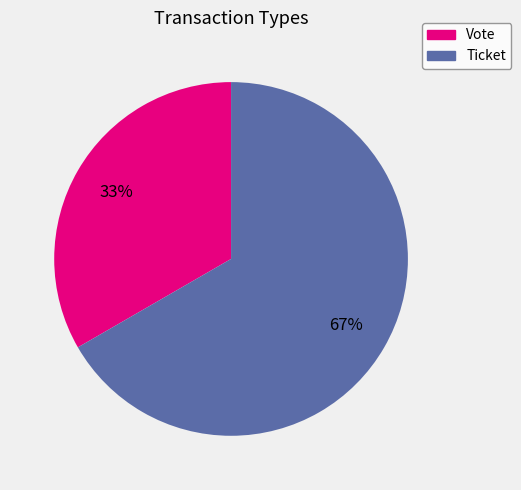

Count the number of slices in the pie.

2